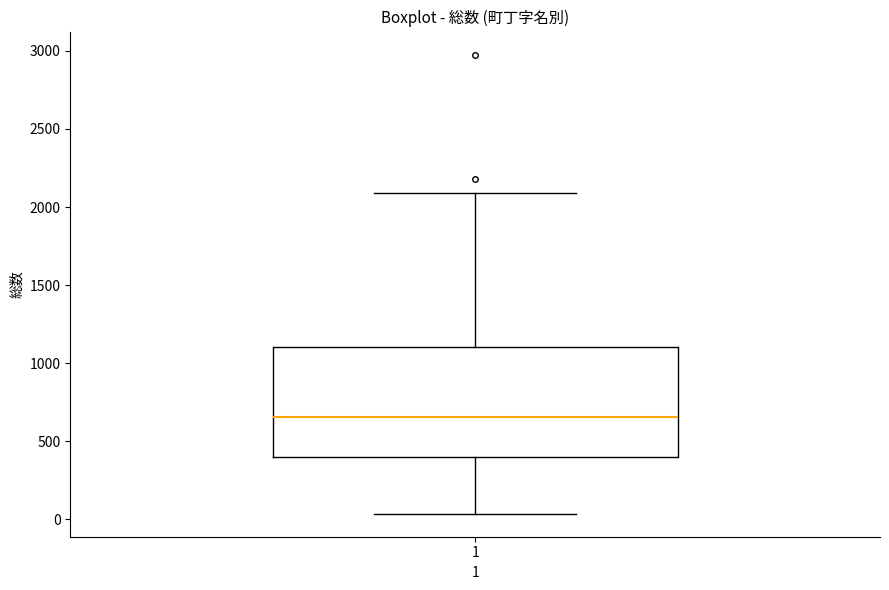

Transcribe this box plot: give where the median line is, the range the box spans, and where the two whiskers end, as read against the y-axis. The values are not printed on the chart, so give them approximately, as read against the axis.

median 650, box 400 to 1100, whiskers 50 to 2100